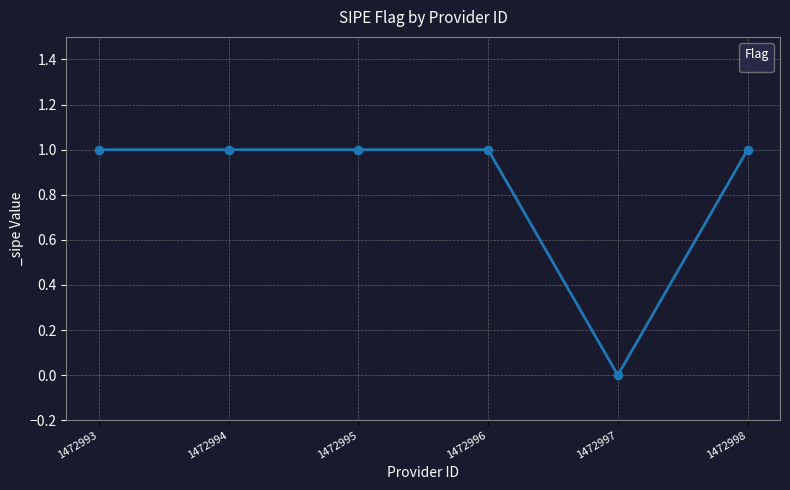

What is the difference between the maximum and minimum values?

1